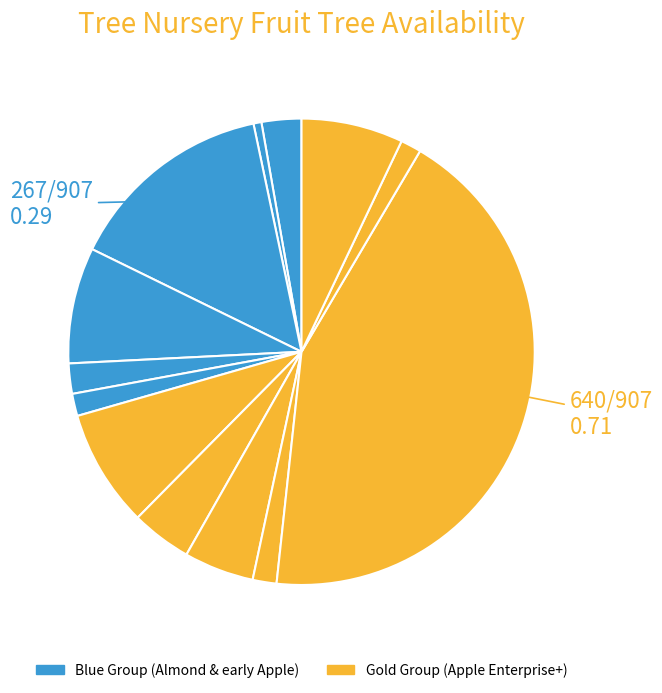

Count the number of slices in the pie.

13